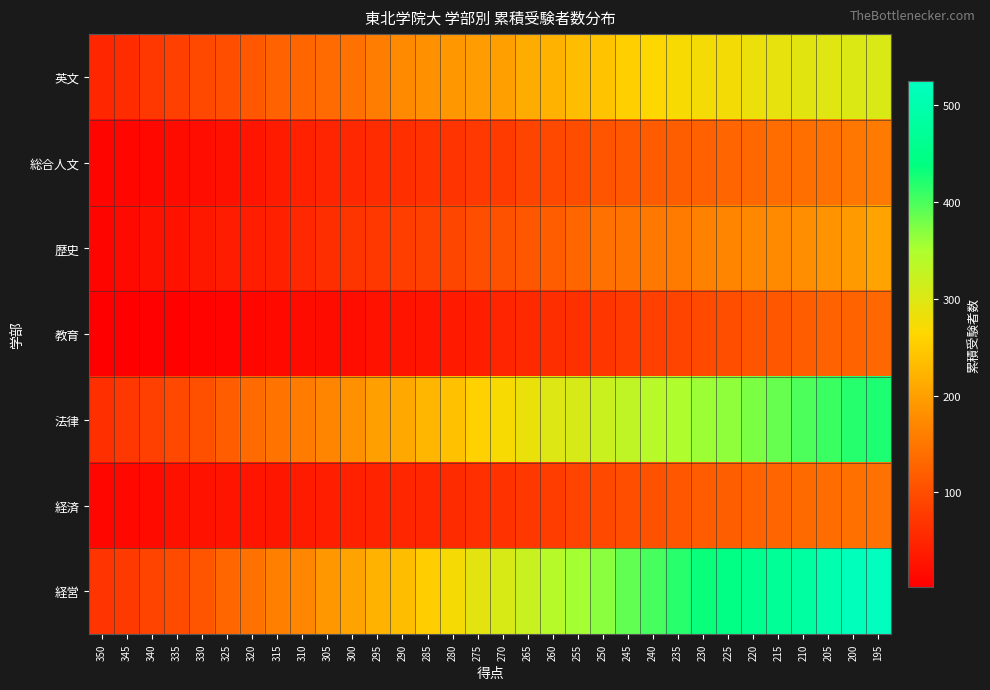

At which category is the sum across all series the highest?

195